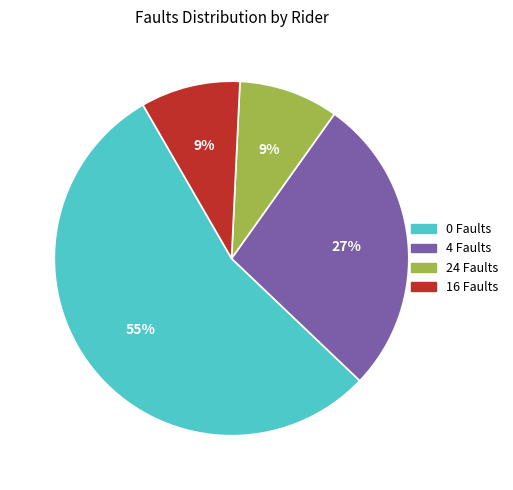

Does any single category account for the majority?

Yes